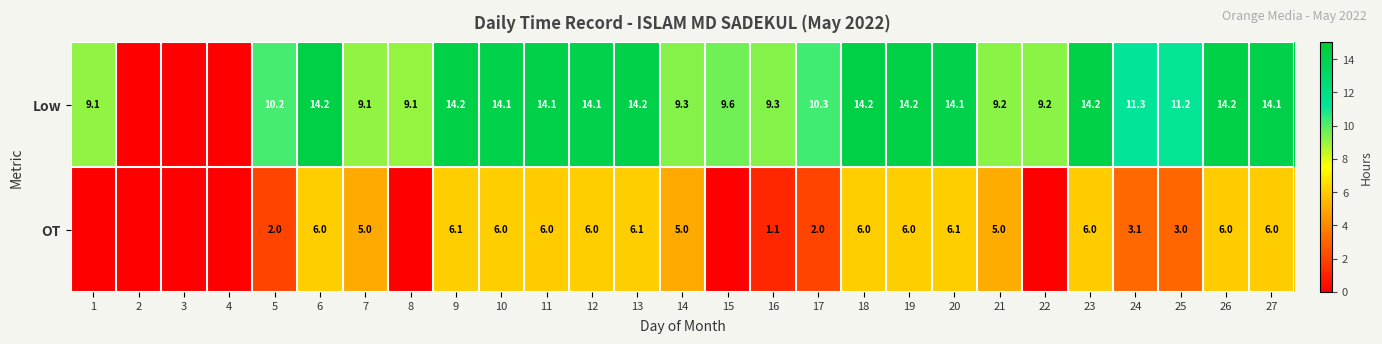

True or false: OT has a value of 8.4 at 6.

False